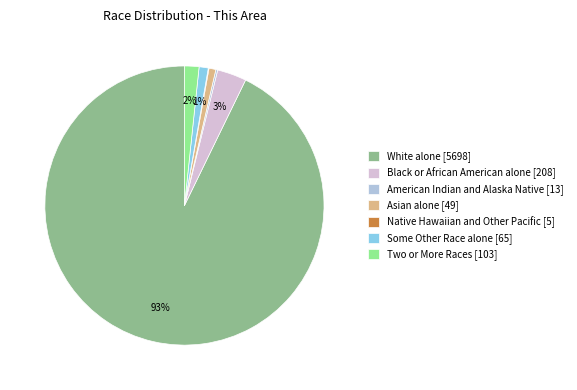

Which slice is the largest?

White alone